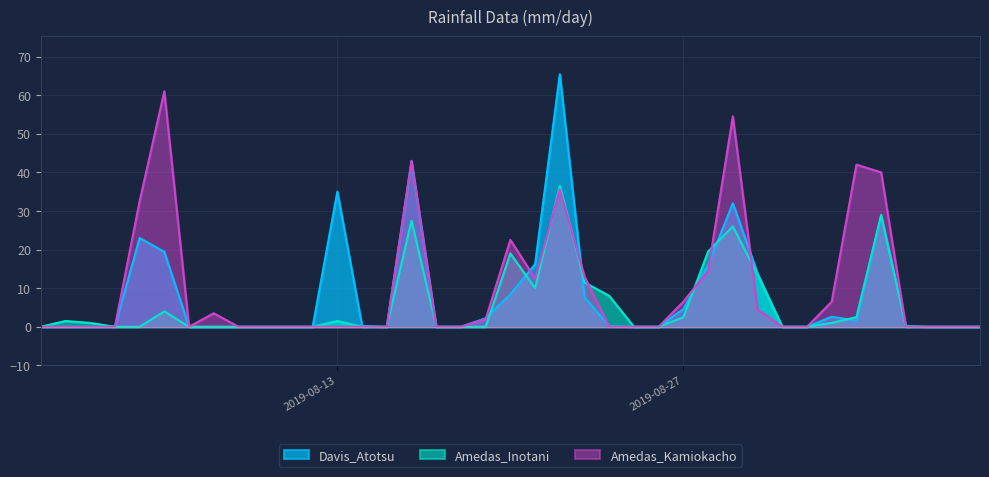

How many lines are shown in the chart?

3